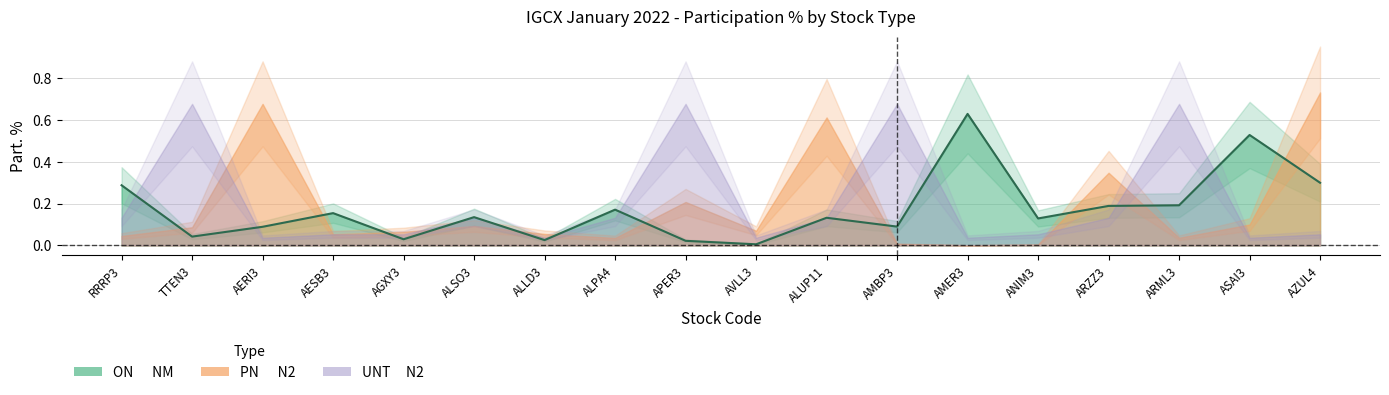

The PN      N2 series shows 0.0 at APER3. True or false?

False